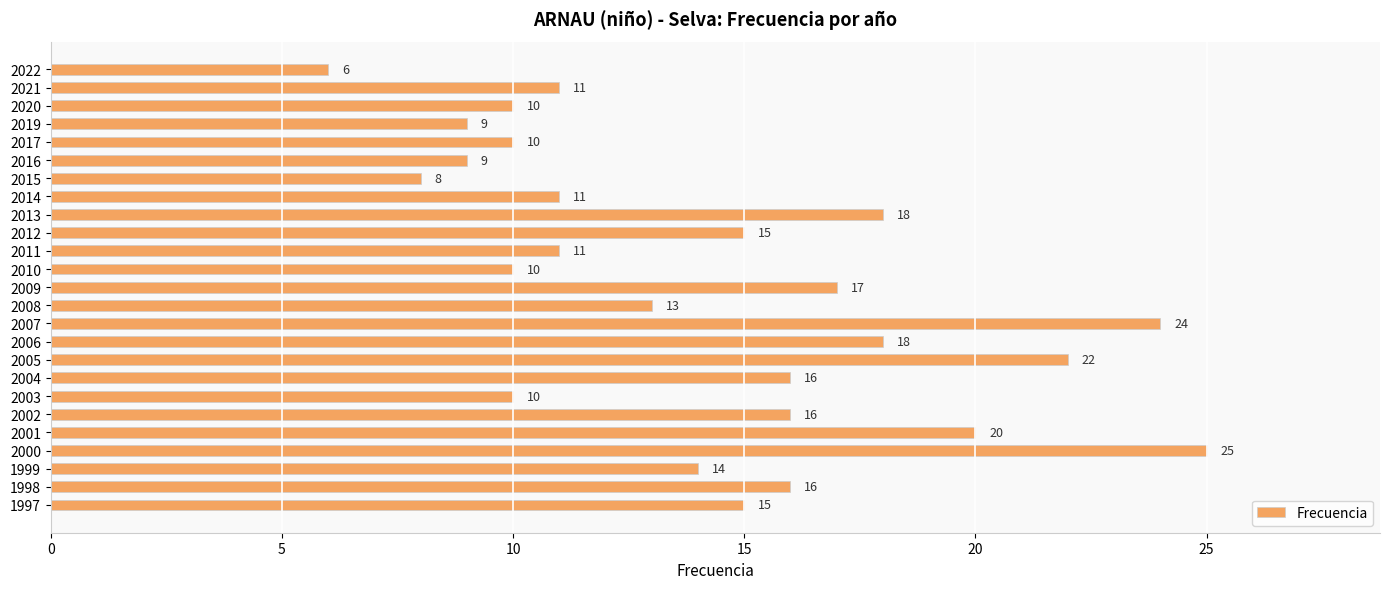

Does the chart contain stacked bars?

No